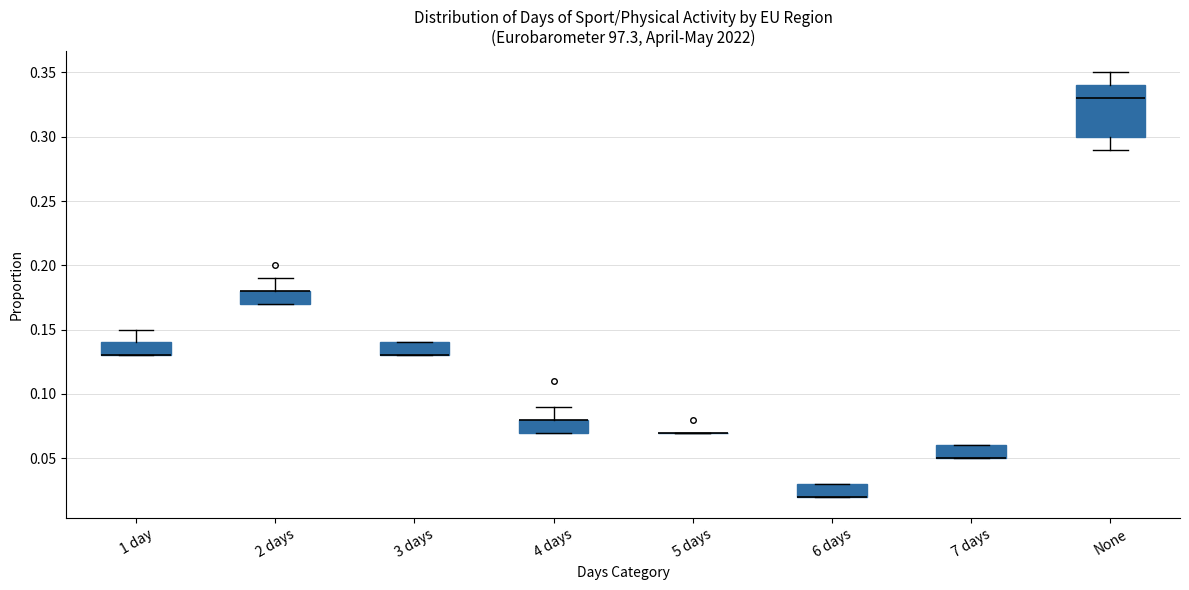

Reading left to right, transcribe this box plot: for each box, give where its median line is, the range the box spans, and where its two whiskers end, as read against the y-axis. The values are not printed on the chart, so give them approximately, as read against the axis.

1 day: median 0.13 (drawn on the box's lower edge), box 0.13 to 0.14, whiskers 0.13 to 0.15
2 days: median 0.18 (drawn on the box's upper edge), box 0.17 to 0.18, whiskers 0.17 to 0.19
3 days: median 0.13 (drawn on the box's lower edge), box 0.13 to 0.14, whiskers 0.13 to 0.14
4 days: median 0.08 (drawn on the box's upper edge), box 0.07 to 0.08, whiskers 0.07 to 0.09
5 days: box collapsed to a line at 0.07, whiskers 0.07 to 0.07
6 days: median 0.02 (drawn on the box's lower edge), box 0.02 to 0.03, whiskers 0.02 to 0.03
7 days: median 0.05 (drawn on the box's lower edge), box 0.05 to 0.06, whiskers 0.05 to 0.06
None: median 0.33, box 0.30 to 0.34, whiskers 0.29 to 0.35